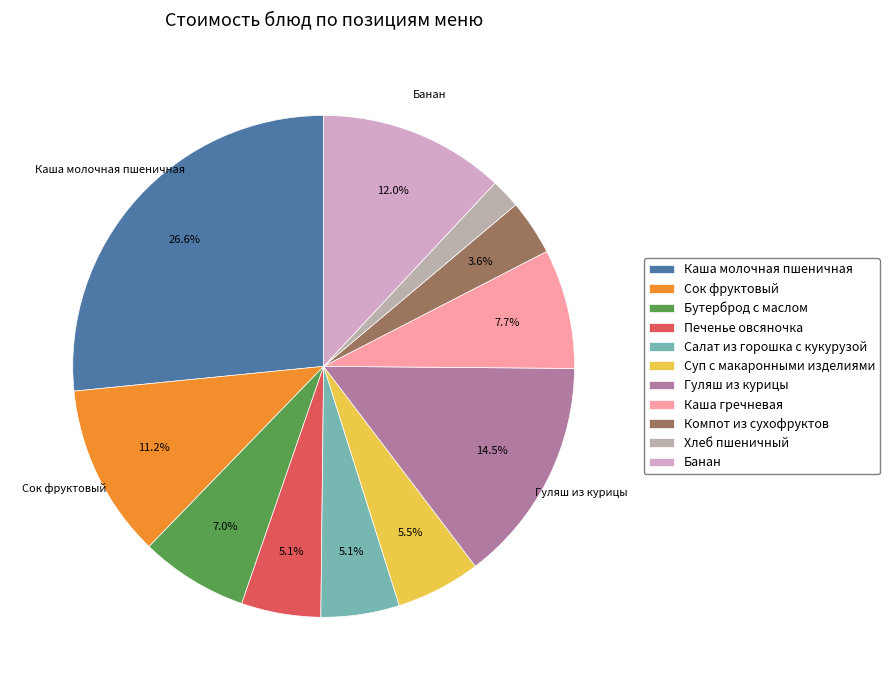

To the nearest percent, what is the average slice percentage?

9%